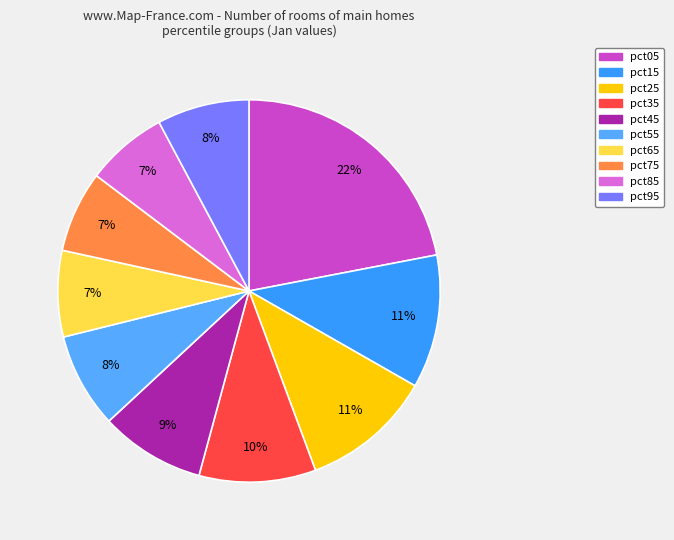

Between pct25 and pct45, which is larger?

pct25